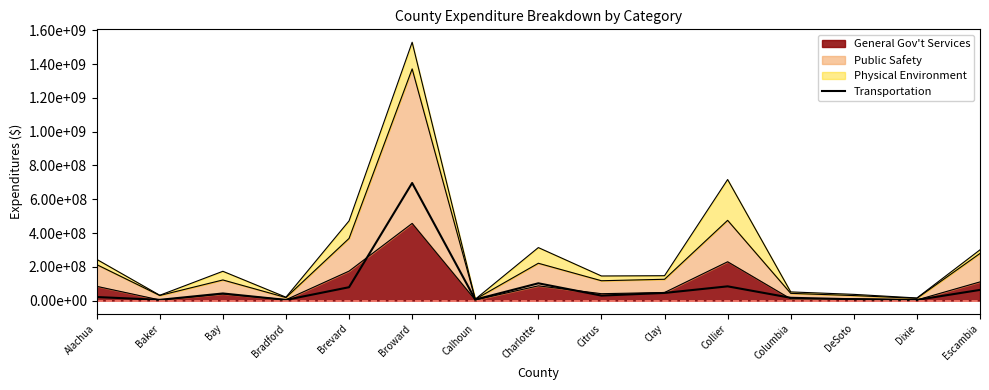

Reading left to right, extract all data points from this chart.

Alachua=21273562	Baker=4673669	Bay=42313068	Bradford=4205552	Brevard=79295056	Broward=696038000	Calhoun=6402746	Charlotte=102530897	Citrus=29812516	Clay=45486648	Collier=84482638	Columbia=16762693	DeSoto=8083323	Dixie=4164192	Escambia=63415525